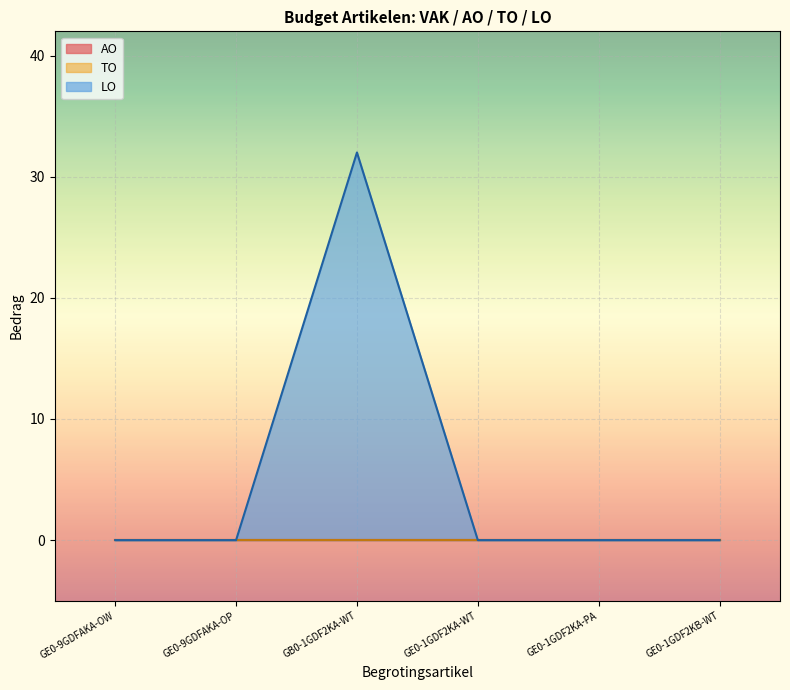

At which label is AO closest to 0?

GE0-9GDFAKA-OW